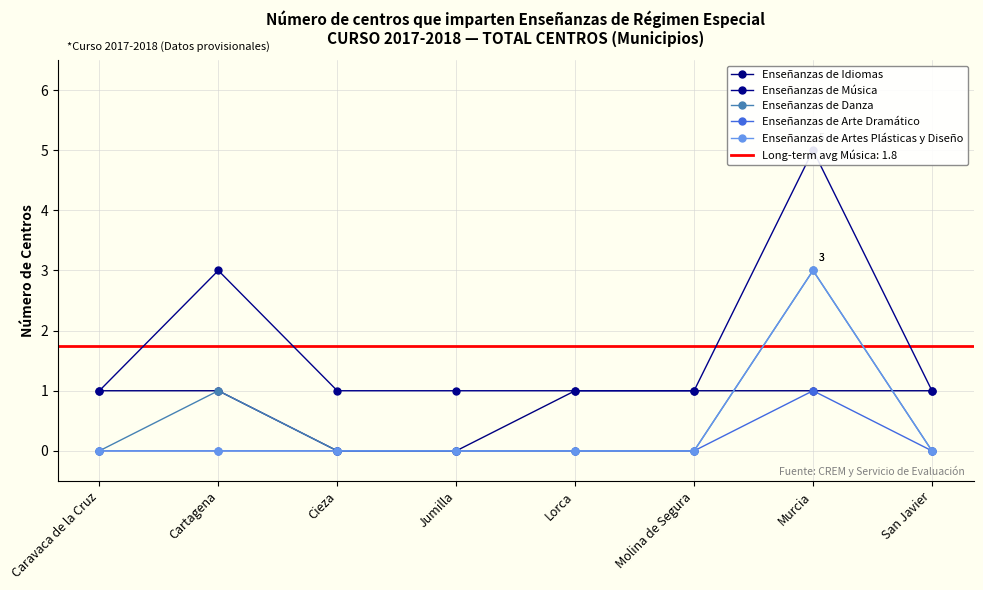

What is the sum of all Enseñanzas de Idiomas values?

6